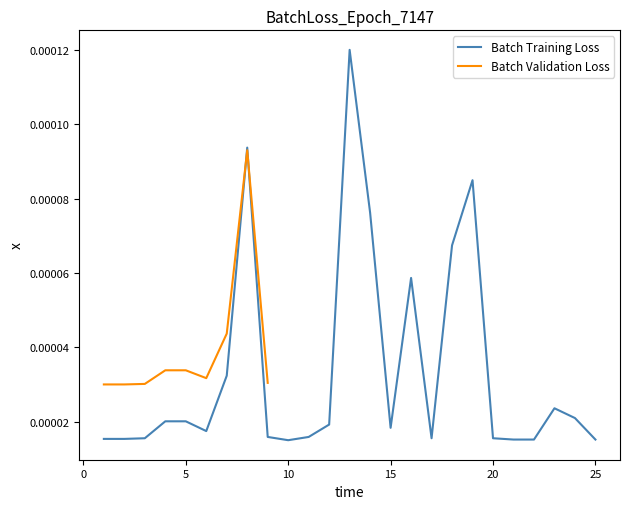

List the labels in order of value, largest first.

13, 8, 19, 14, 18, 16, 7, 23, 24, 4, 5, 12, 15, 6, 9, 11, 3, 17, 20, 1, 2, 21, 22, 25, 10